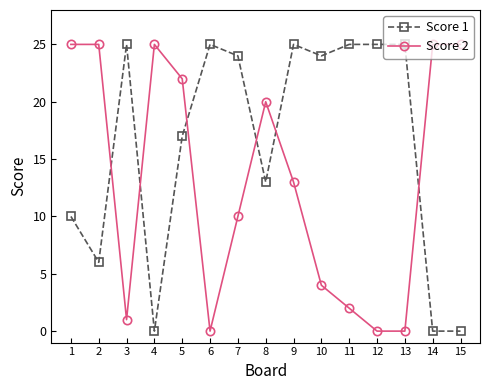

Is it true that Score 1 equals 38 at 6?

False